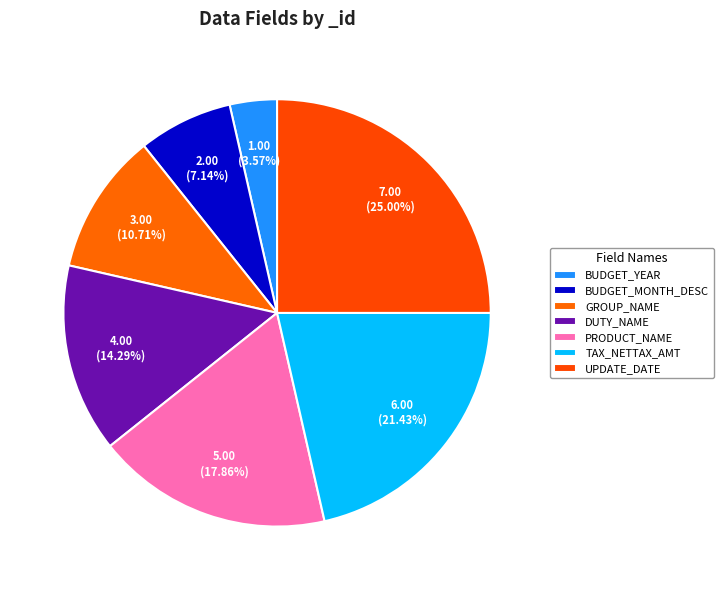

Count the number of slices in the pie.

7